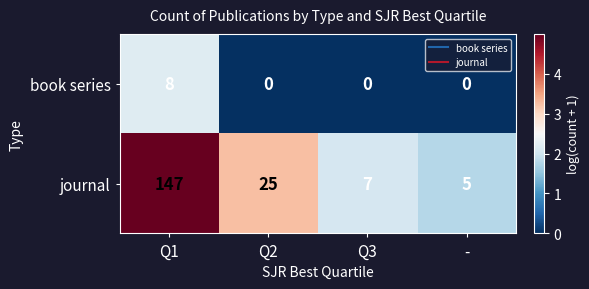

How many positive values does the book series series have?

1